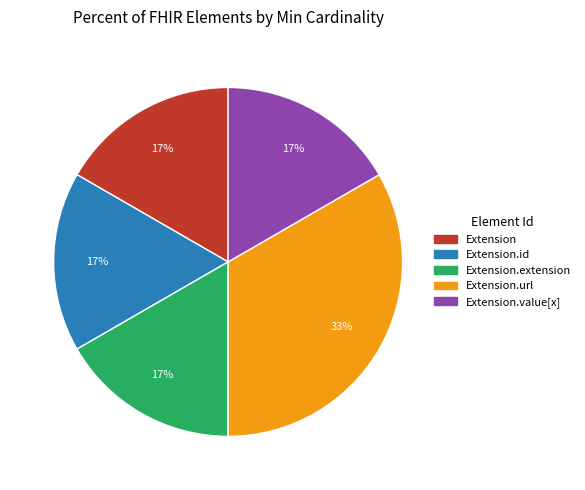

Is there a majority slice in this chart?

No